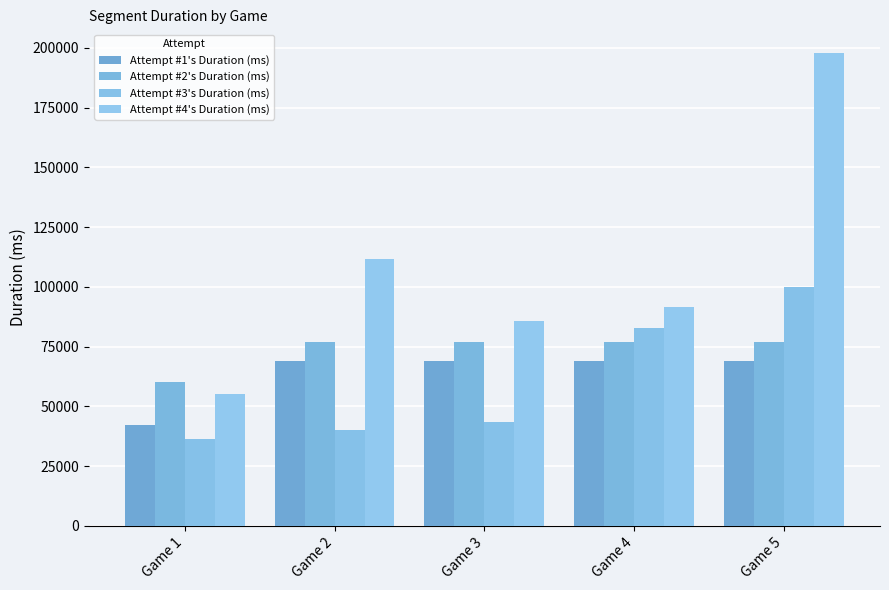

What is the average value of the Attempt #2's Duration (ms) series?

73600